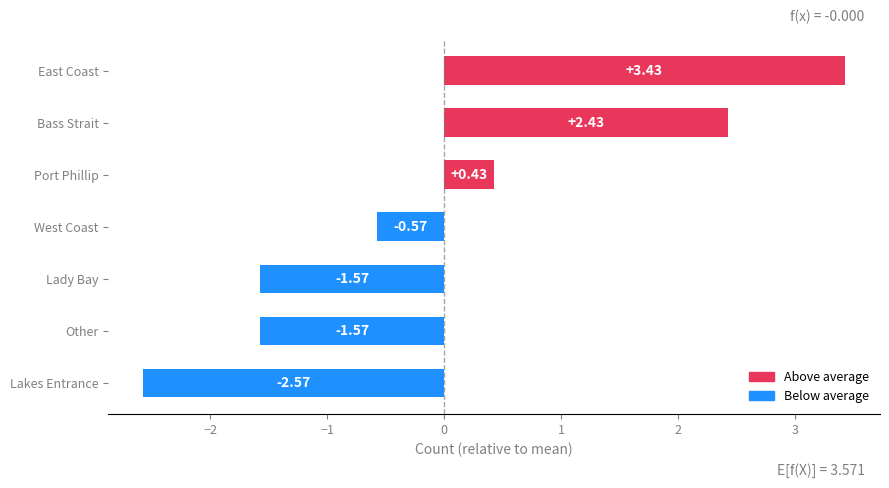

What is the label of the 6th bar from the top?

Other